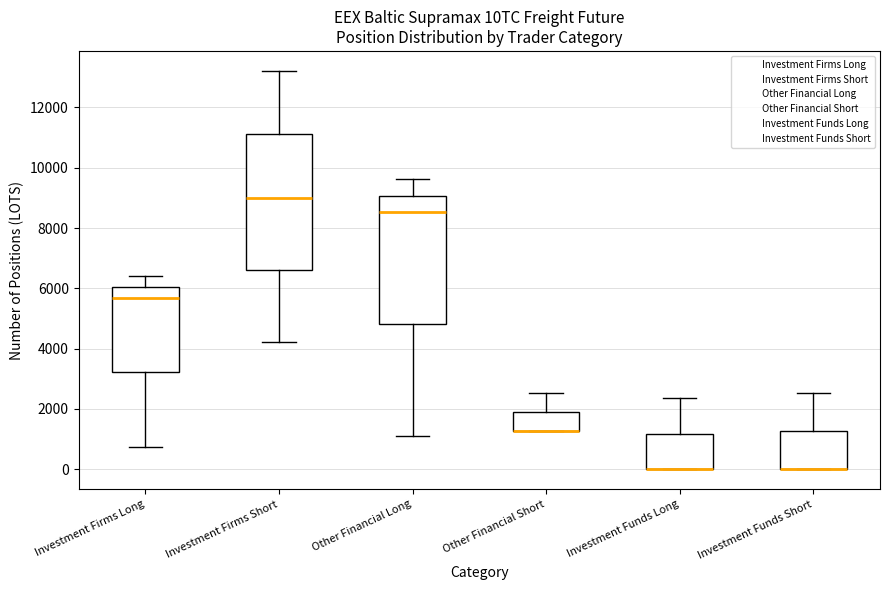

Reading left to right, read every box against the y-axis: the position of its median line, the range the box covers, and the ends of its whiskers. The values are not printed on the chart, so give them approximately, as read against the axis.

Investment Firms Long: median 5600, box 3200 to 6000, whiskers 800 to 6400
Investment Firms Short: median 9000, box 6600 to 11200, whiskers 4200 to 13200
Other Financial Long: median 8600, box 4800 to 9000, whiskers 1000 to 9600
Other Financial Short: median 1200 (drawn on the box's lower edge), box 1200 to 1800, whiskers 1200 to 2600
Investment Funds Long: median 0 (drawn on the box's lower edge), box 0 to 1200, whiskers 0 to 2400
Investment Funds Short: median 0 (drawn on the box's lower edge), box 0 to 1200, whiskers 0 to 2600